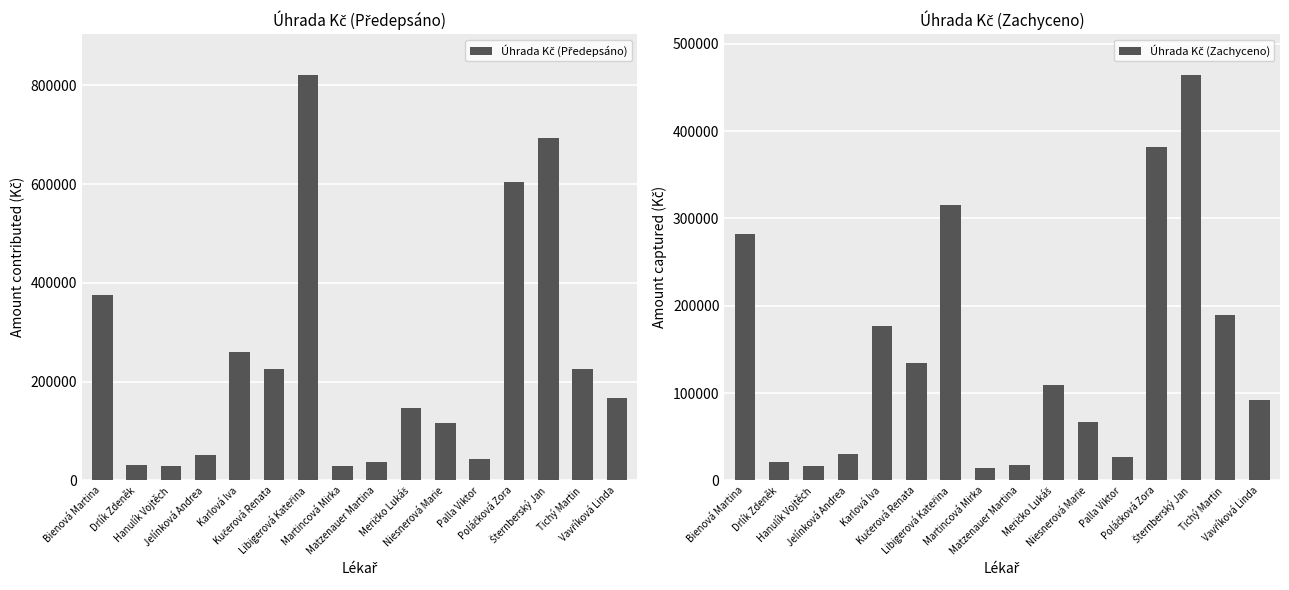

What is the difference between the highest and lowest values at Hanulík Vojtěch?

12335.7